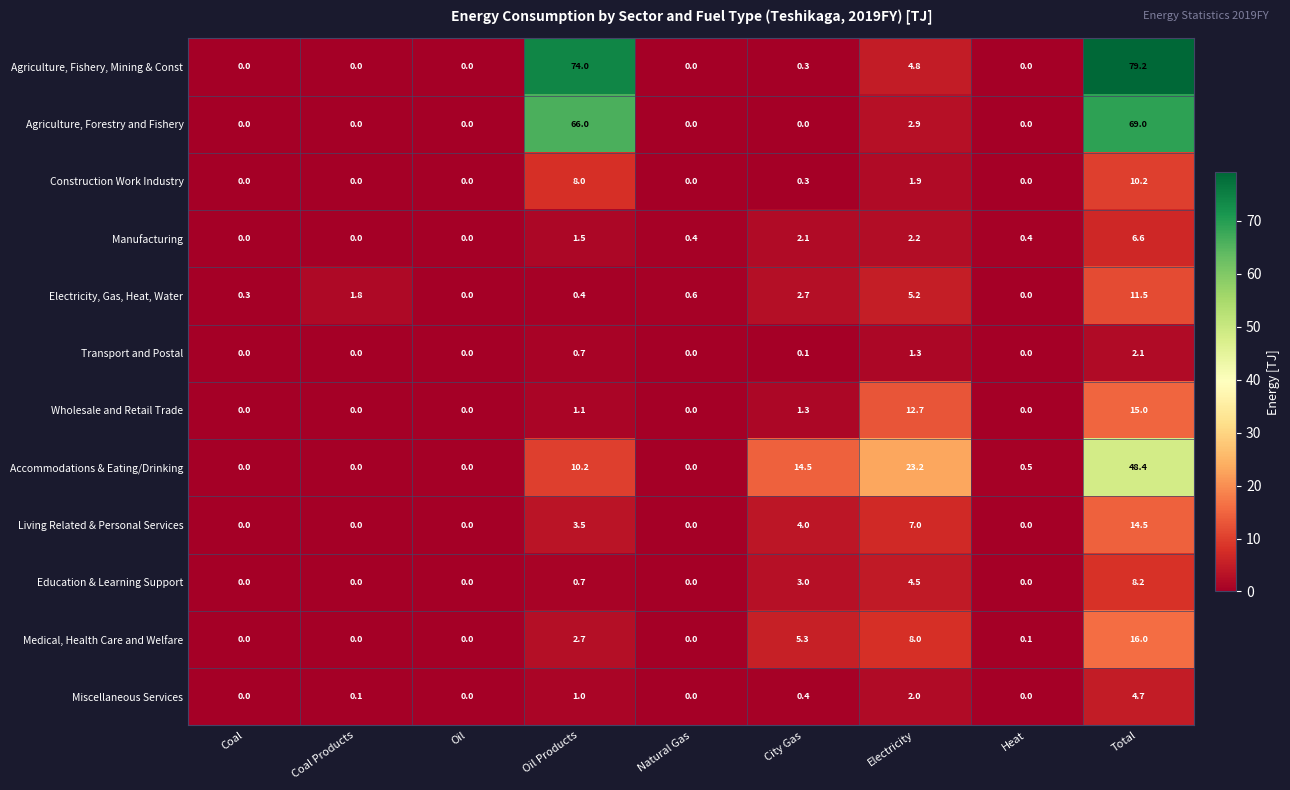

The value of Wholesale and Retail Trade at Coal is 0.0. True or false?

True